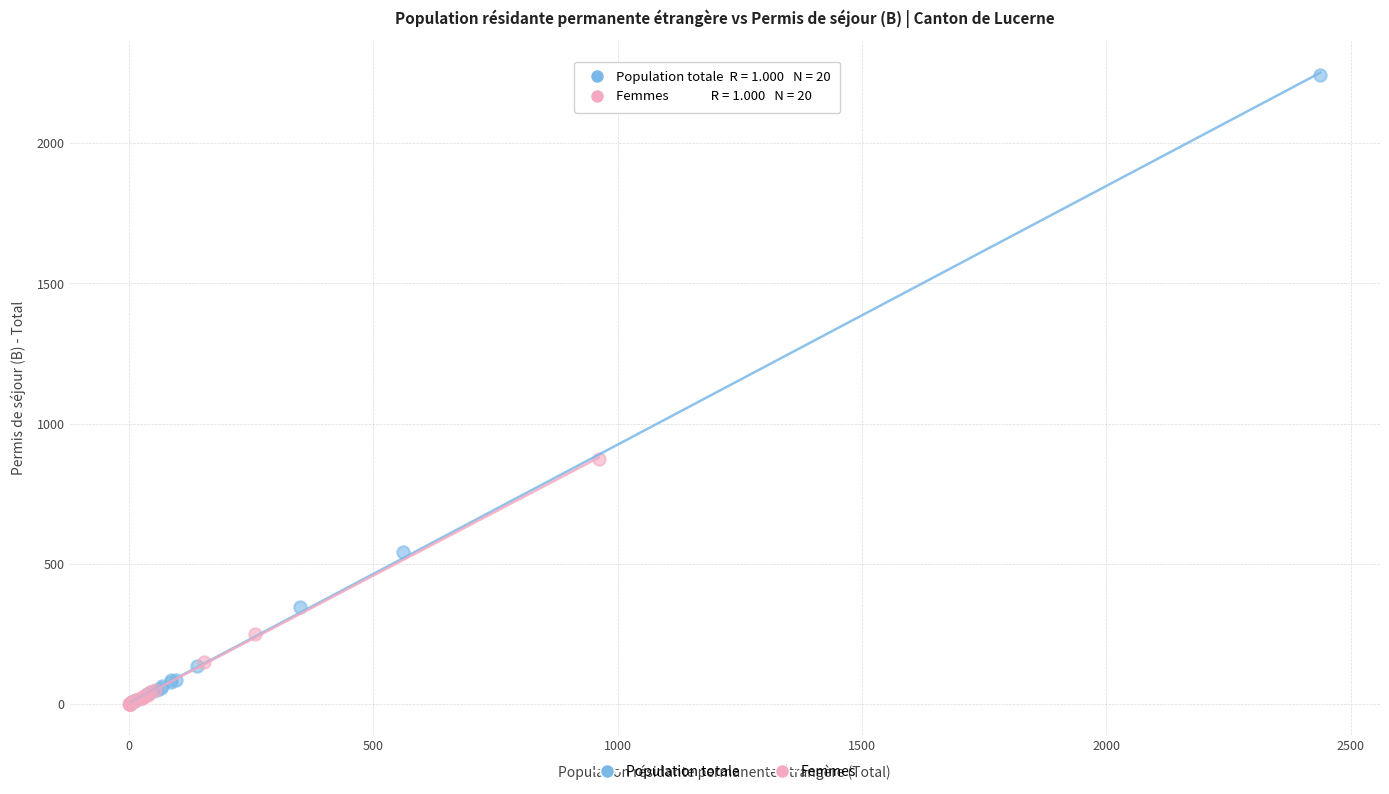

Which series has the widest spread of Y values?

Population totale